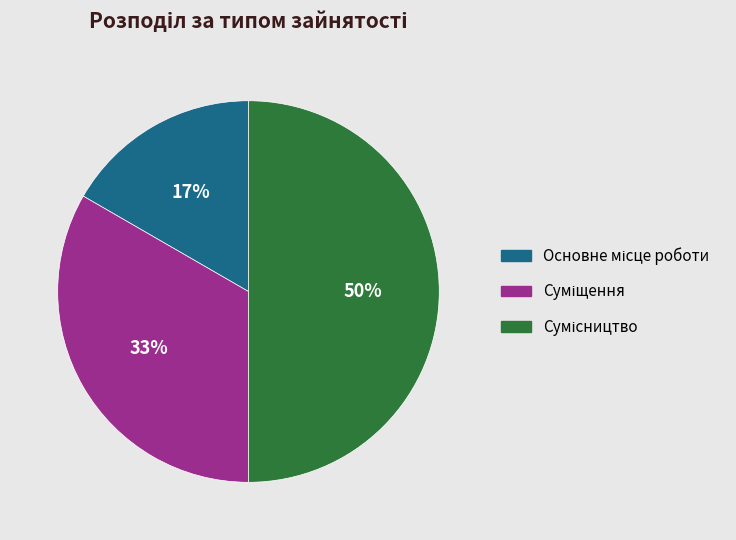

To the nearest percent, what is the average slice percentage?

33%